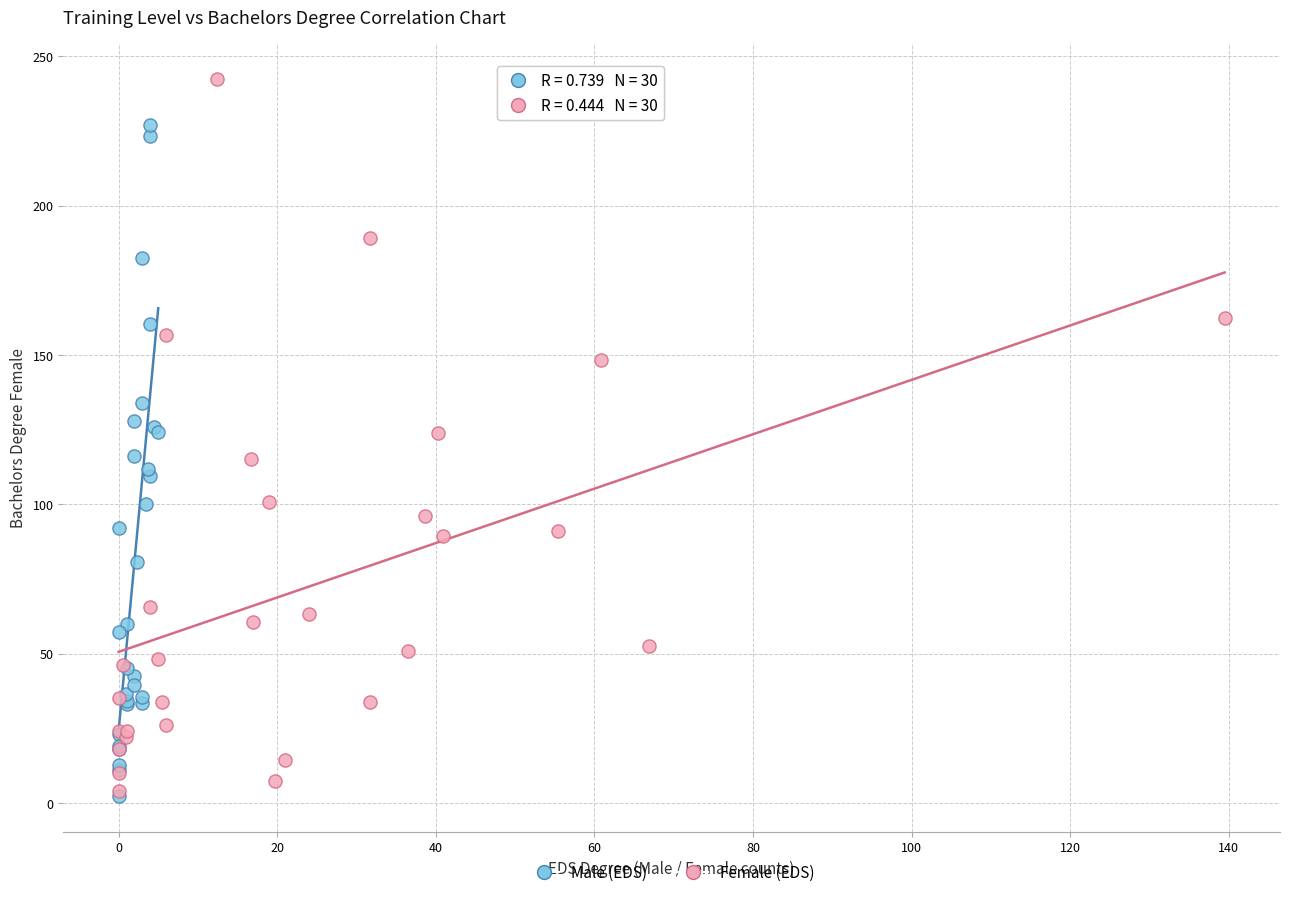

Which series contains the highest Y value?

Female (EDS)